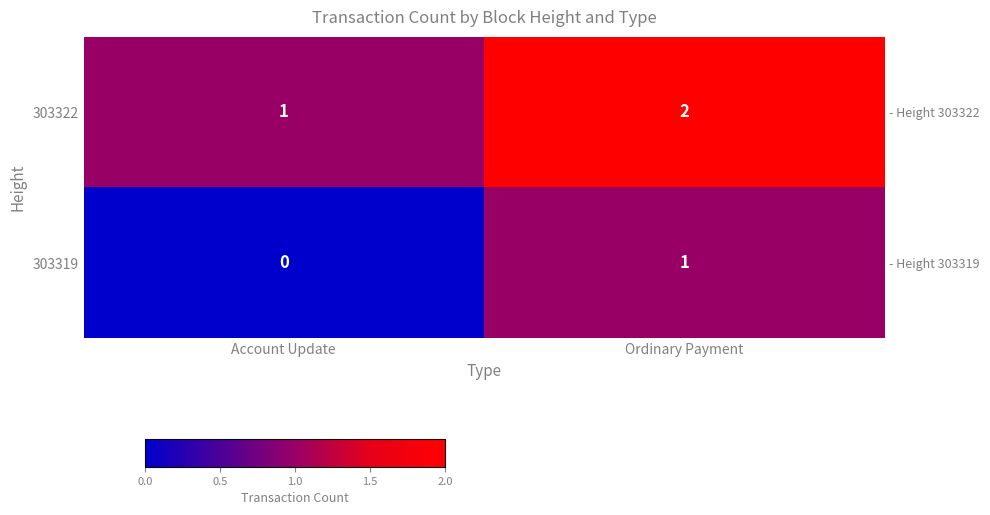

What is the difference between the highest and lowest values at Account Update?

1